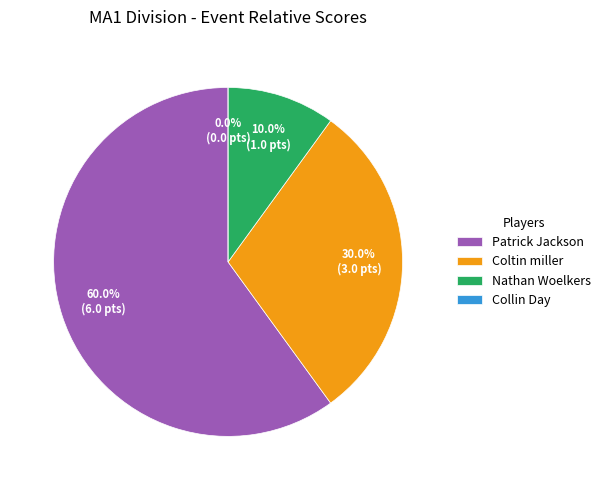

How many segments does this pie chart have?

4